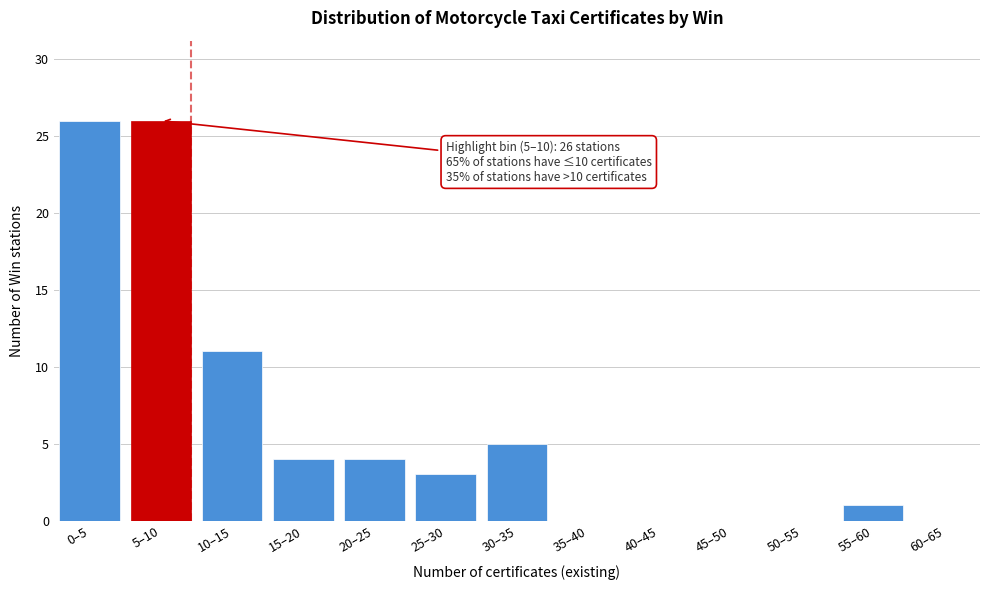

Reading right to left, transcribe all the data shown in this chart.

60–65=0	55–60=1	50–55=0	45–50=0	40–45=0	35–40=0	30–35=5	25–30=3	20–25=4	15–20=4	10–15=11	5–10=26	0–5=26